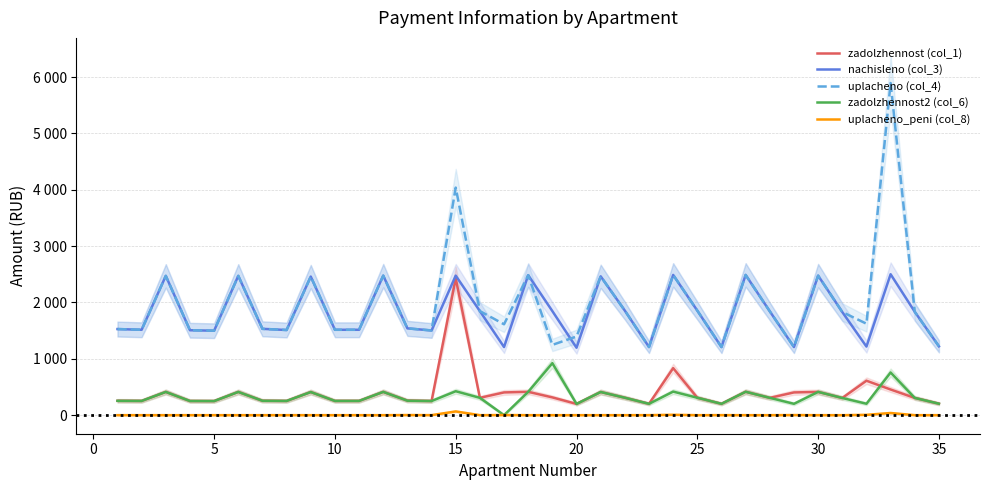

How many values in the zadolzhennost2 (col_6) series exceed 304?

18